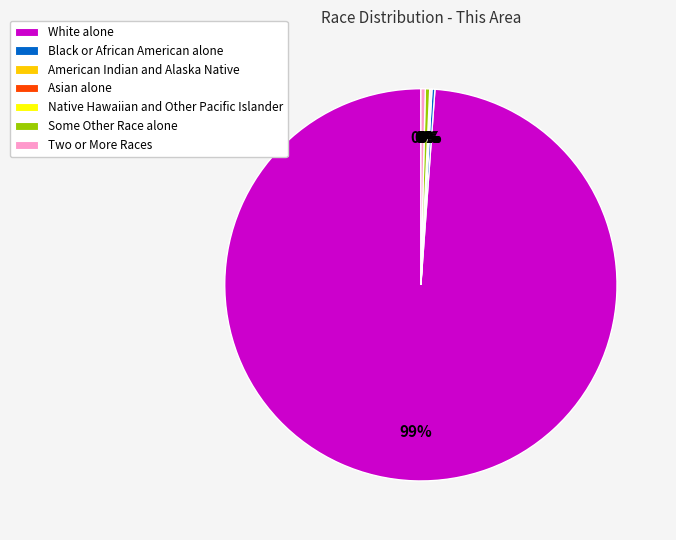

Is it true that Some Other Race alone is 0% of the pie?

True